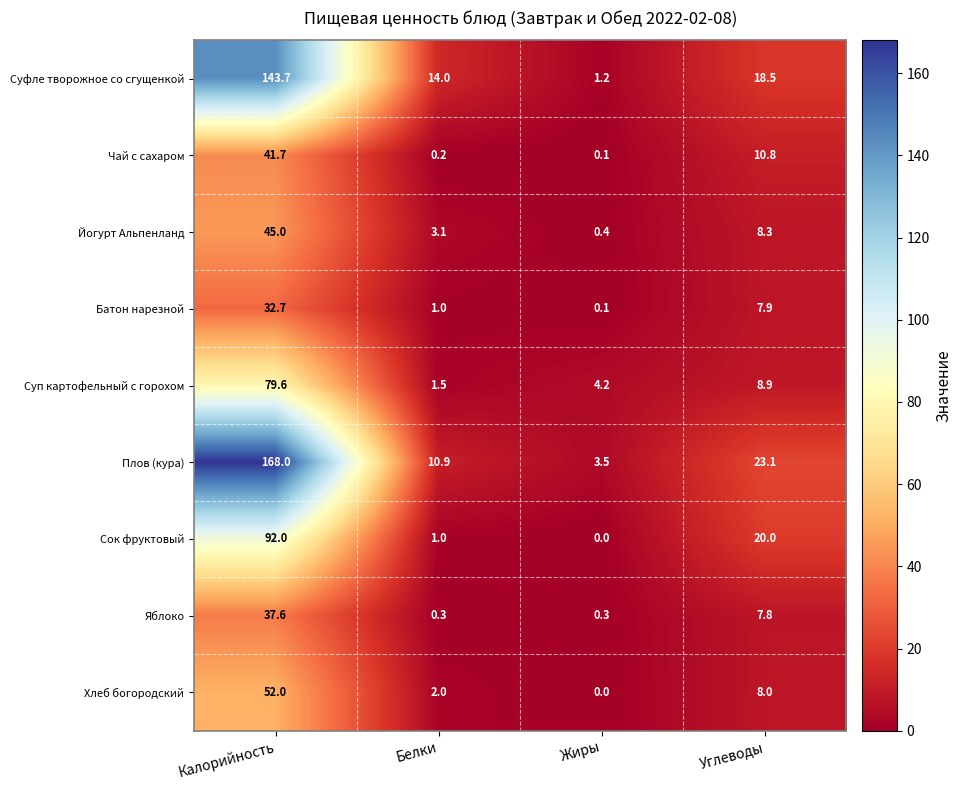

At how many categories does at least one series exceed 73?

1